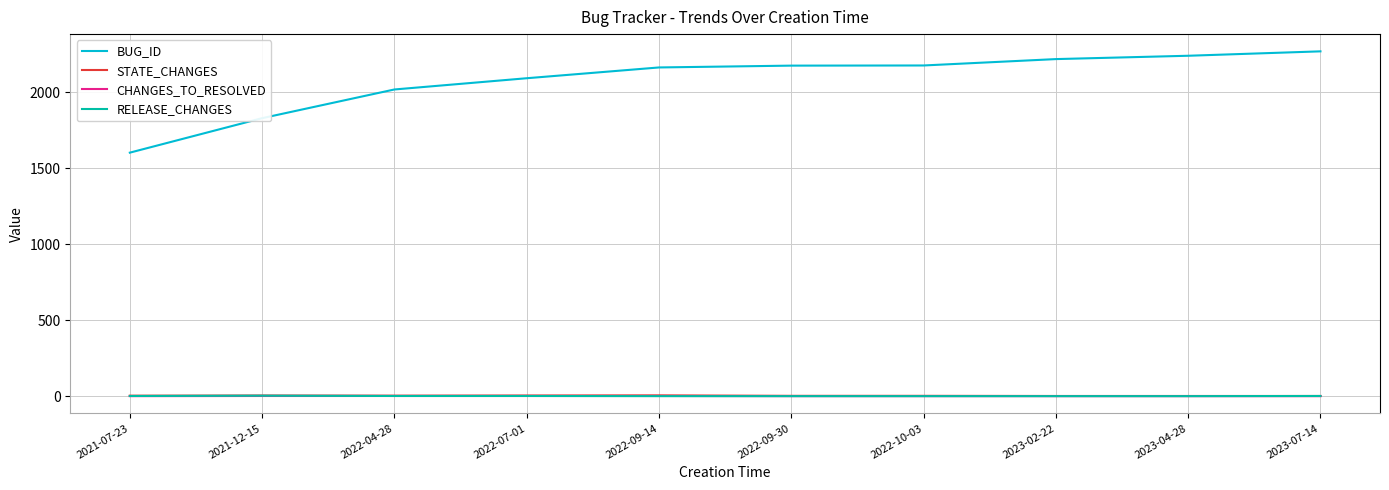

What is the maximum value for BUG_ID?

2270